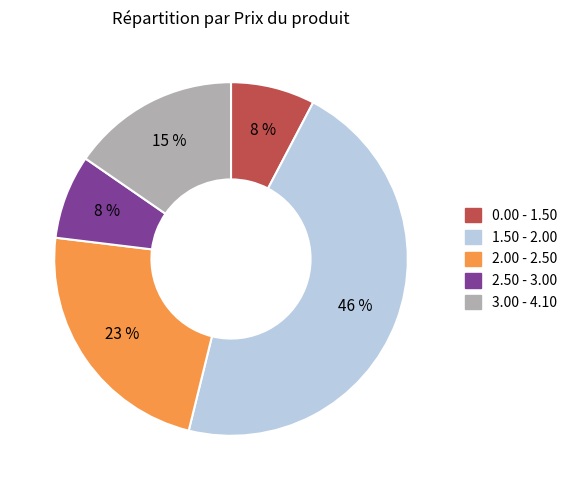

Is there a majority slice in this chart?

No